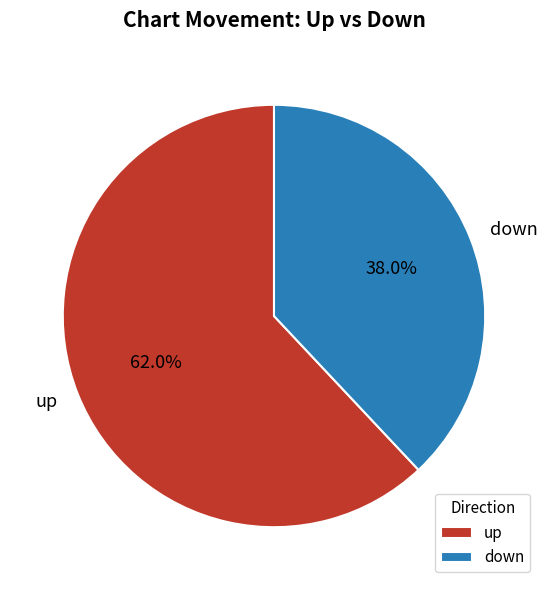

Does down represent more than half of the total?

No